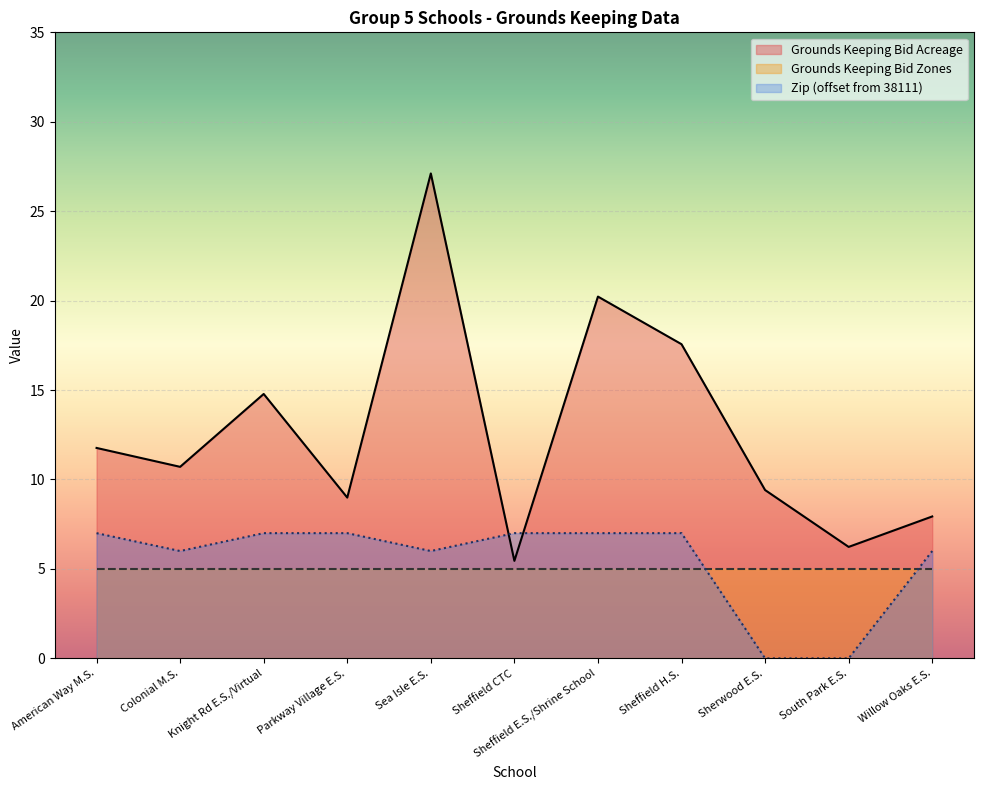

The value of Zip (scaled) at Sea Isle E.S. is 9.5. True or false?

False